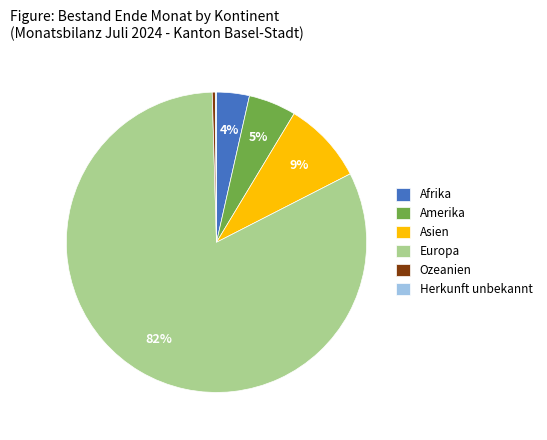

Between Ozeanien and Asien, which is larger?

Asien